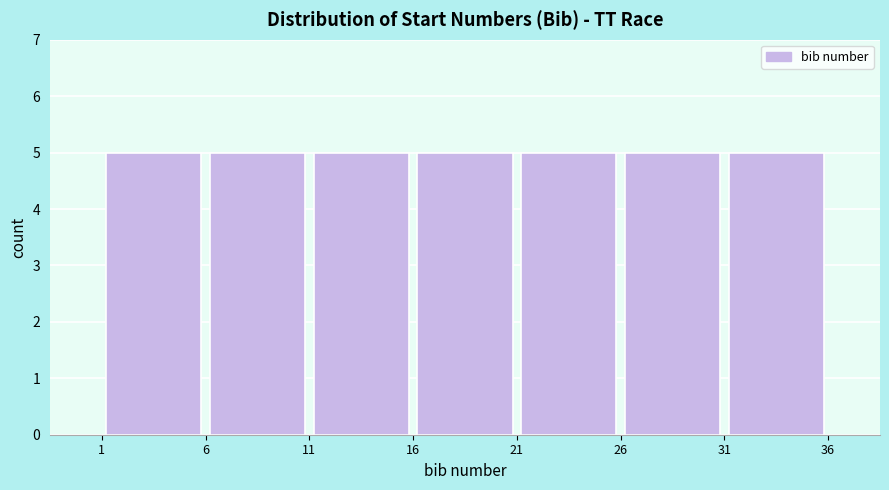

Reading left to right, transcribe this chart: for each bar, give the range it covers on the x-axis and its height. The values are not printed on the chart, so give them approximately, as read against the axis.

1 to 6: 5
6 to 11: 5
11 to 16: 5
16 to 21: 5
21 to 26: 5
26 to 31: 5
31 to 36: 5